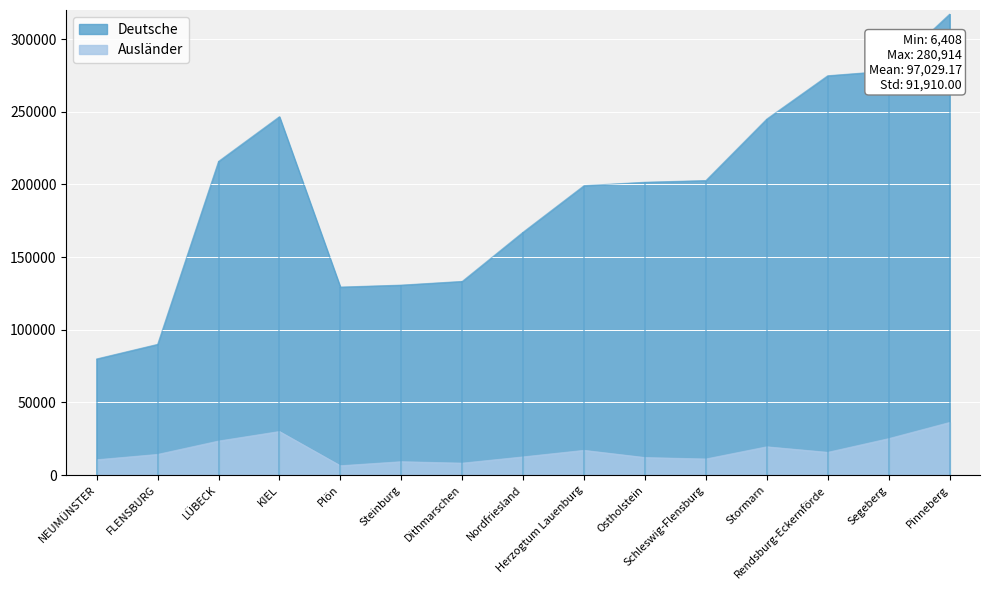

Which category has the lowest value in the Deutsche series?

NEUMÜNSTER